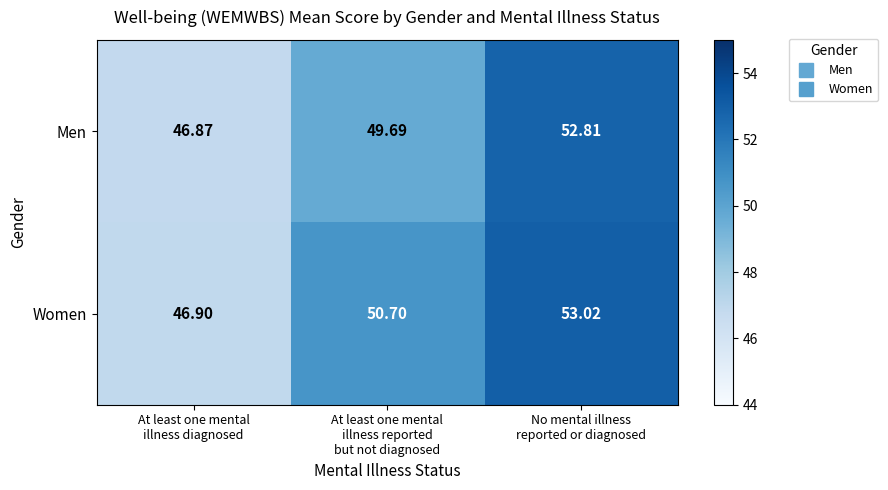

Which series has the largest range (max minus min)?

Women